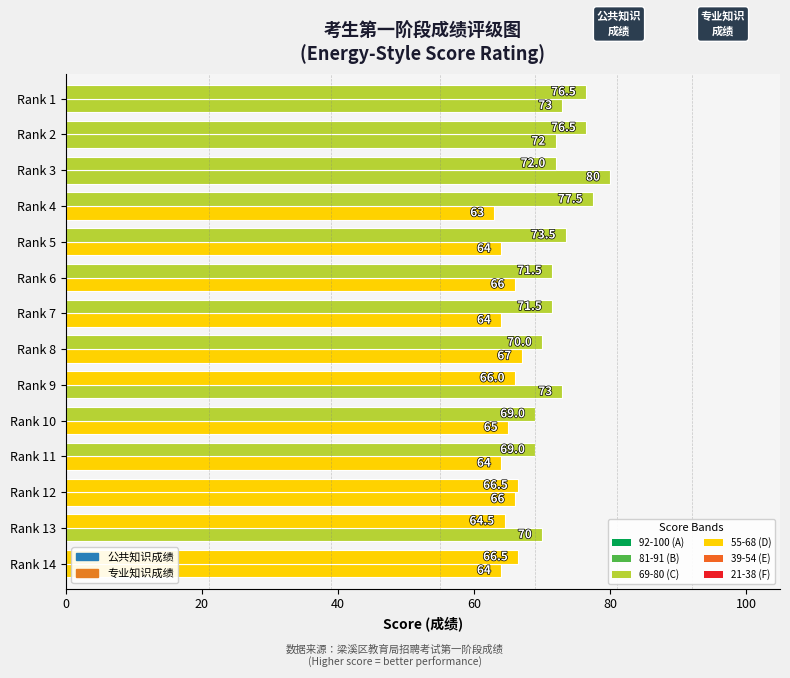

How many values in the 专业知识成绩 series are below 71?

7